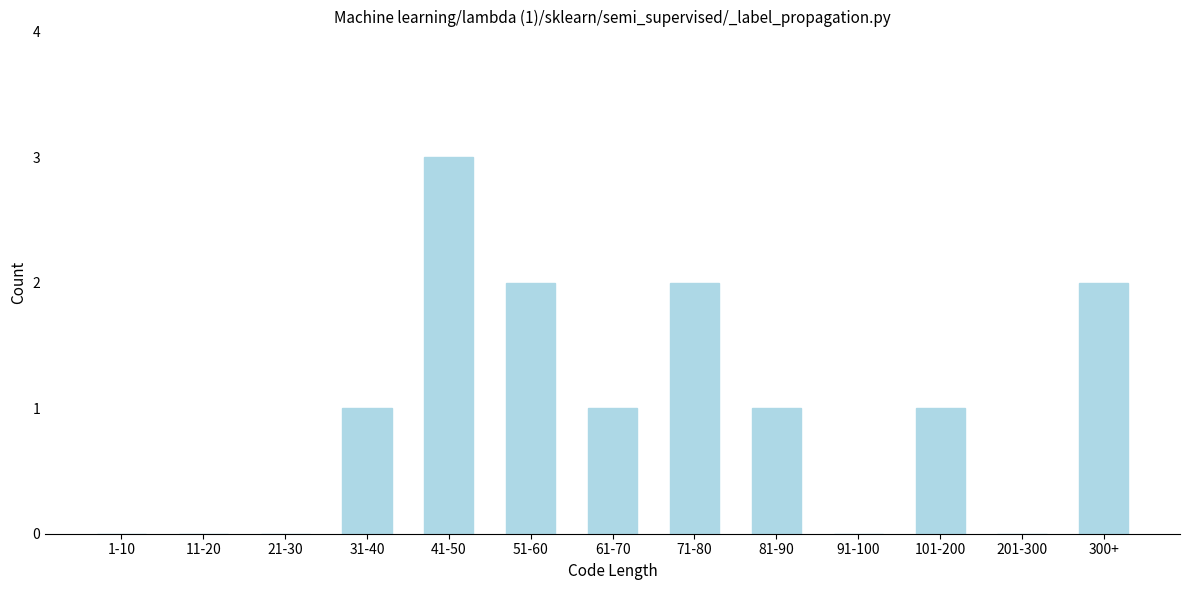

Reading left to right, what are all the values shown in this chart?

1-10=0	11-20=0	21-30=0	31-40=1	41-50=3	51-60=2	61-70=1	71-80=2	81-90=1	91-100=0	101-200=1	201-300=0	300+=2